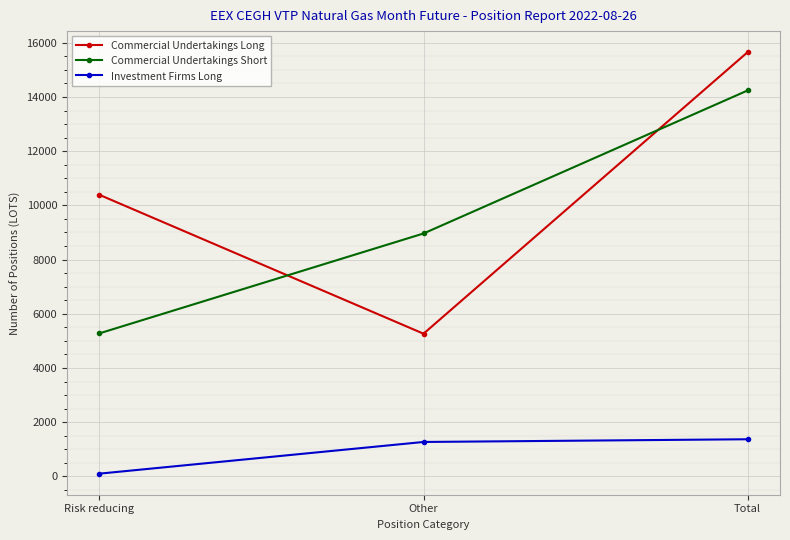

What is the difference between the highest and lowest values at Risk reducing?

10288